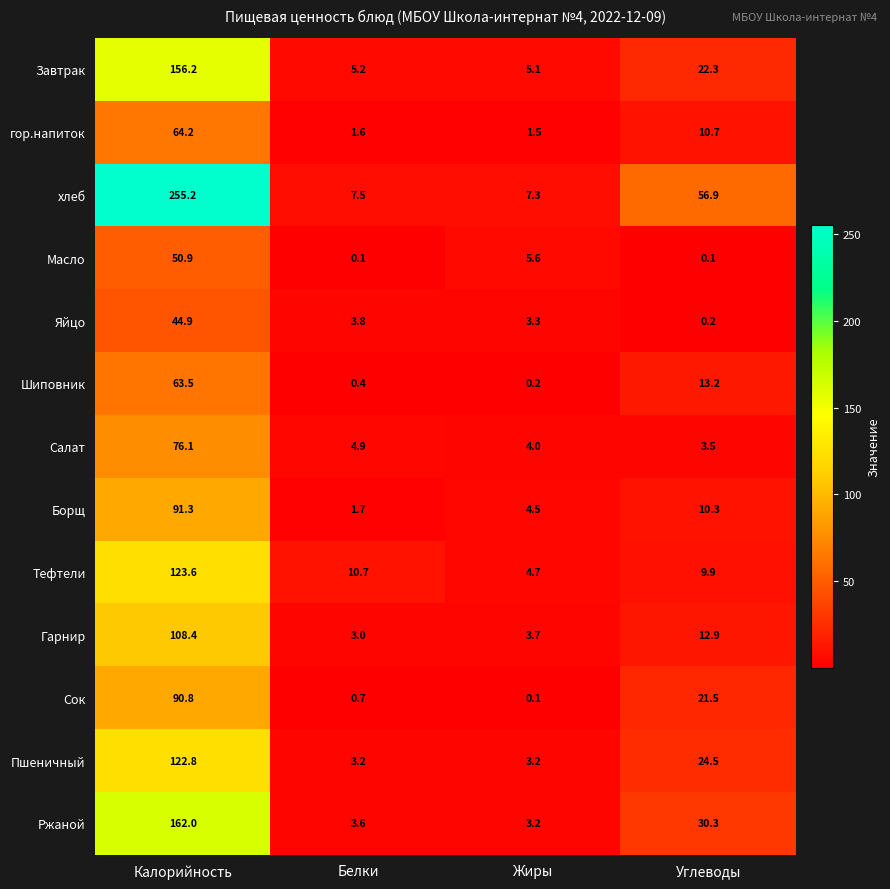

The Борщ series shows 0.8 at Белки. True or false?

False